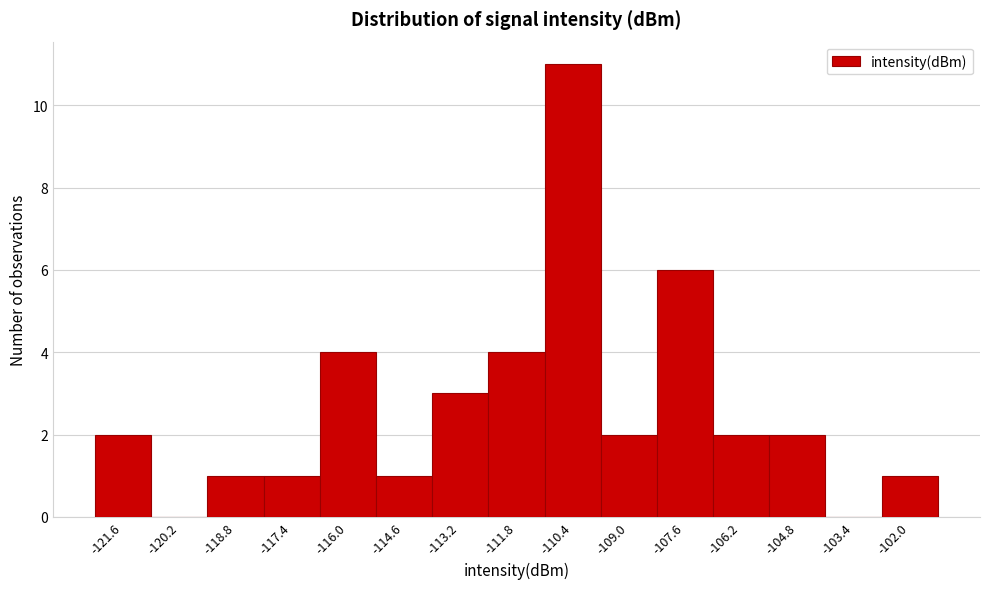

Reading right to left, list all the values displayed in this chart.

-102.0=1	-103.4=0	-104.8=2	-106.2=2	-107.6=6	-109.0=2	-110.4=11	-111.8=4	-113.2=3	-114.6=1	-116.0=4	-117.4=1	-118.8=1	-120.2=0	-121.6=2